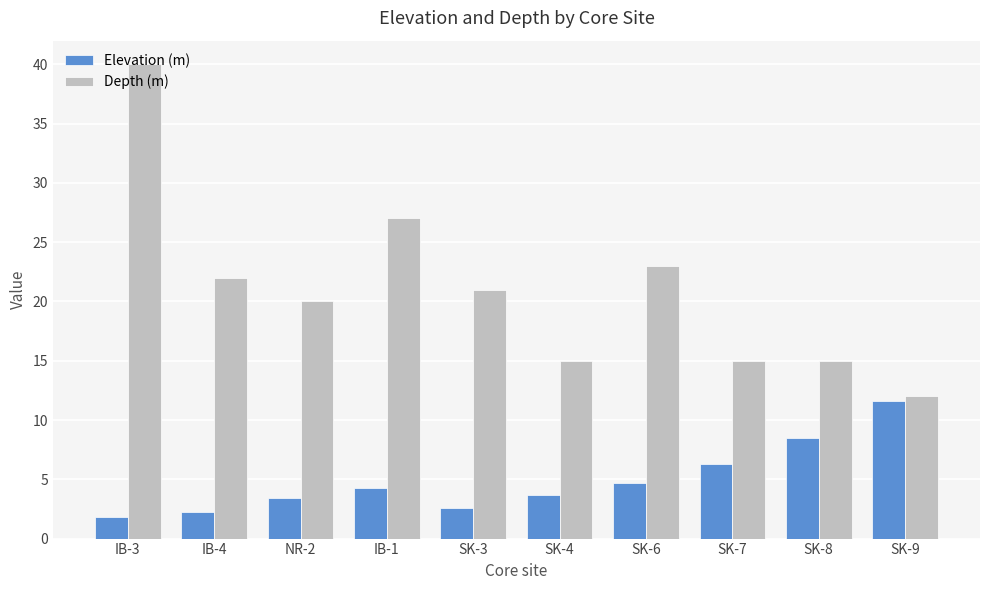

Rank the series by their average value, from highest to lowest.

Depth (m), Elevation (m)